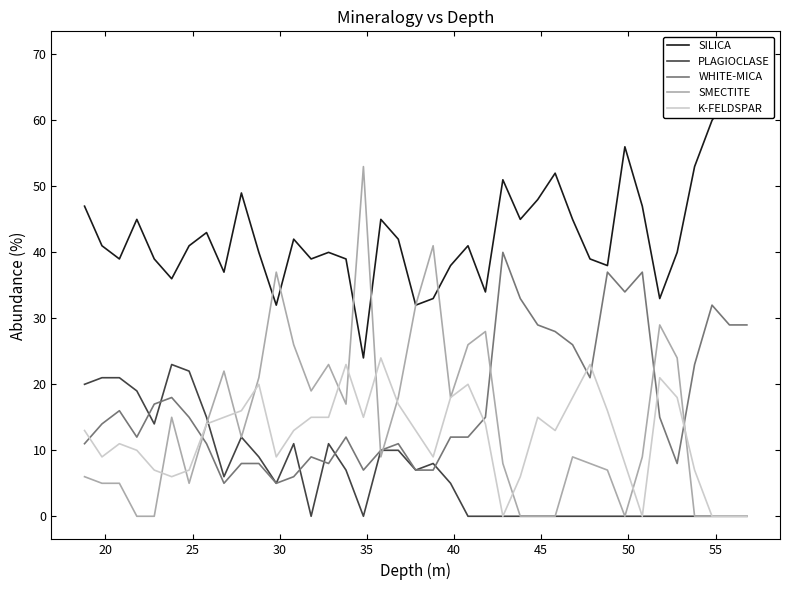

What is the value of the K-FELDSPAR point at the 15th from the left?

15